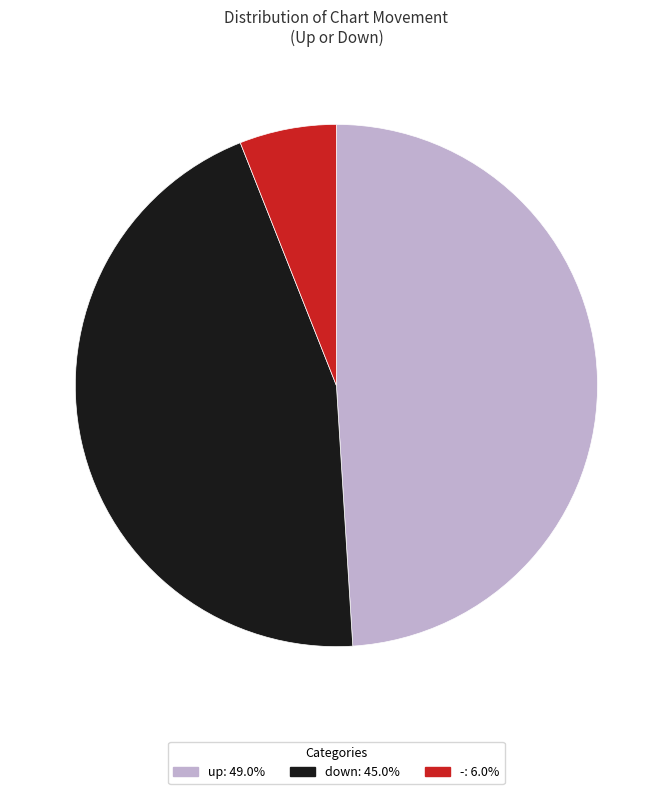

What is the largest slice in the pie chart?

up